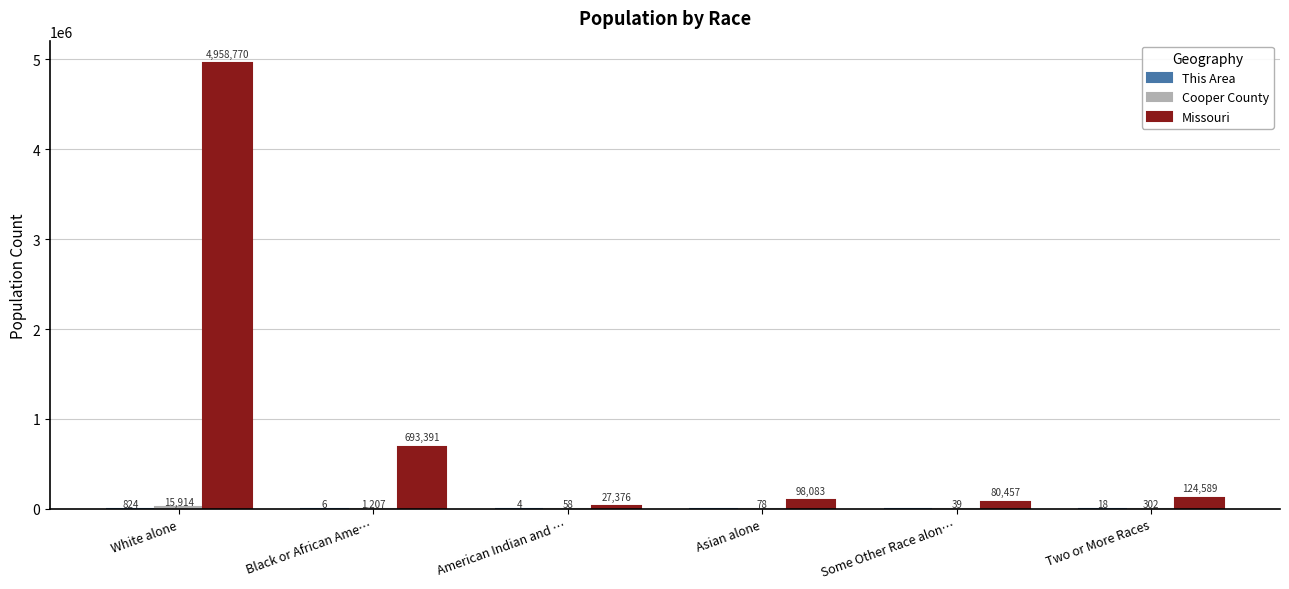

Count the number of categories in the chart.

6